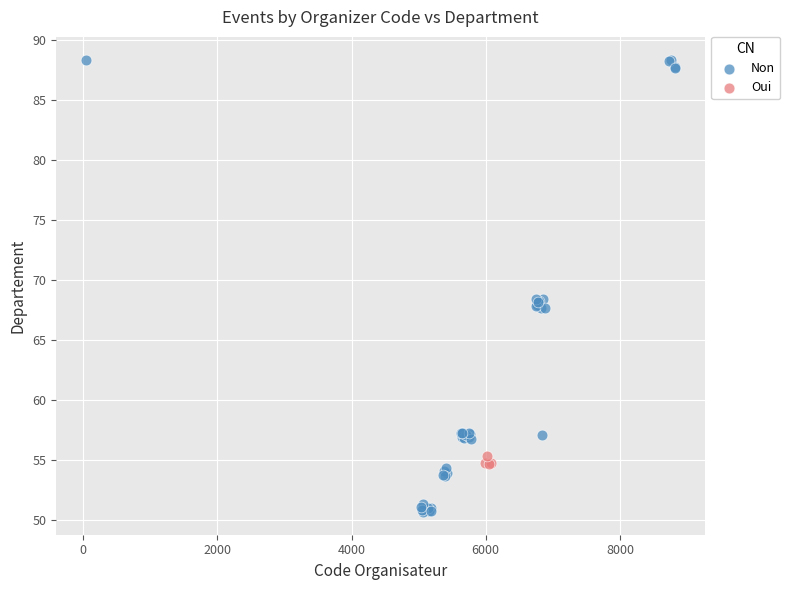

Which series has the largest Y range (max minus min)?

Non